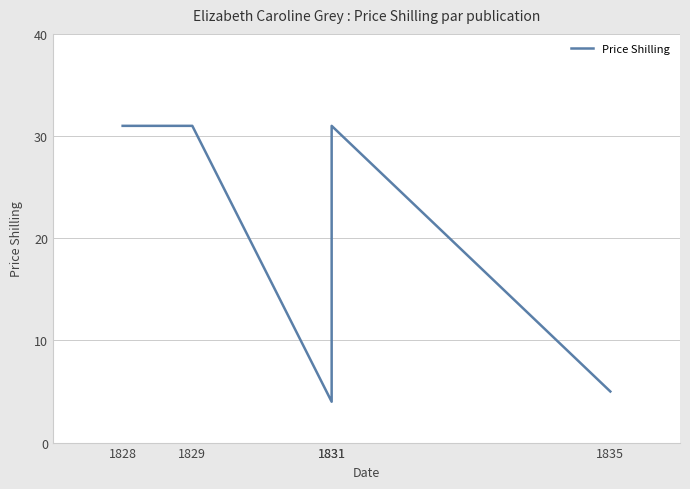

What is the sum of all values?

102